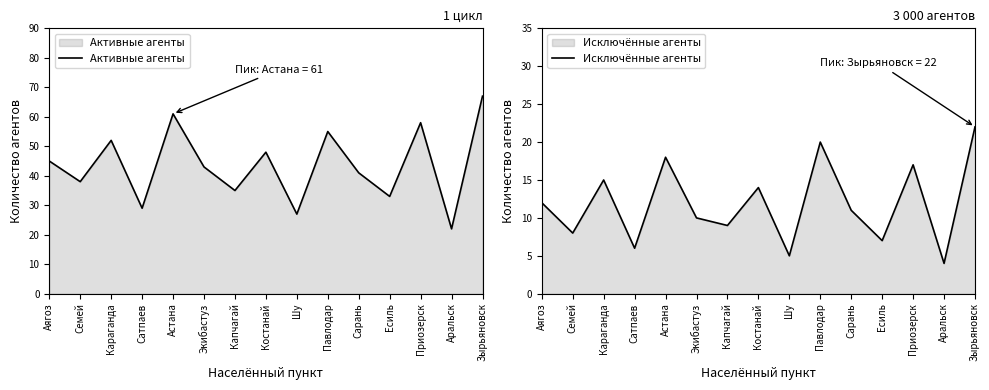

Is the value of Активные агенты at Семей greater than the value of Исключённые агенты at Зырьяновск?

Yes